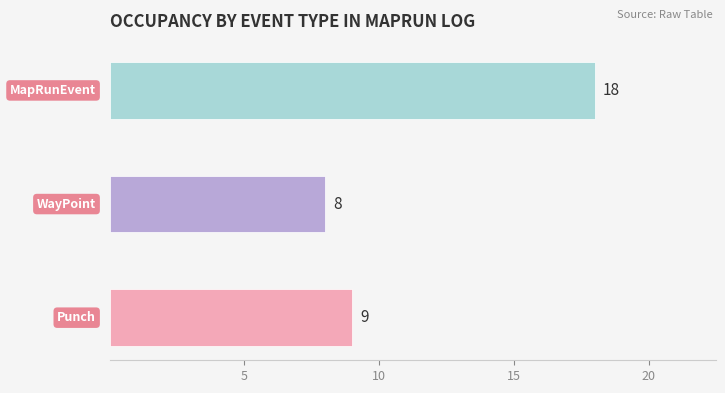

What is the smallest value displayed?

8